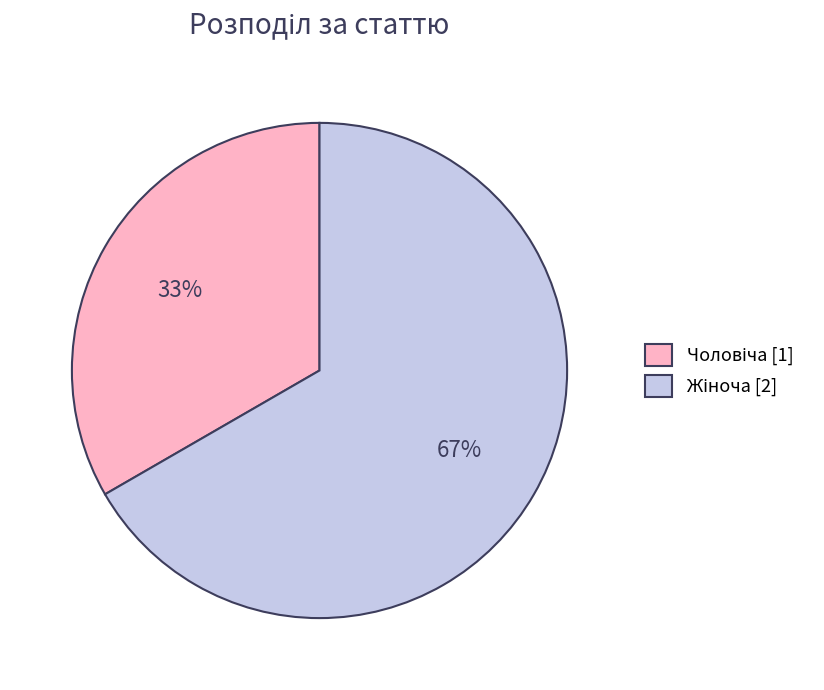

To the nearest percent, what is the average slice percentage?

50%